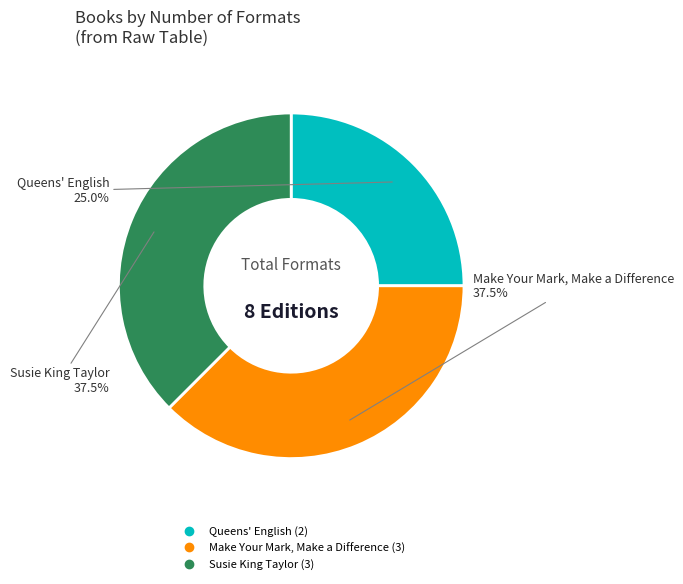

Is there a majority slice in this chart?

No